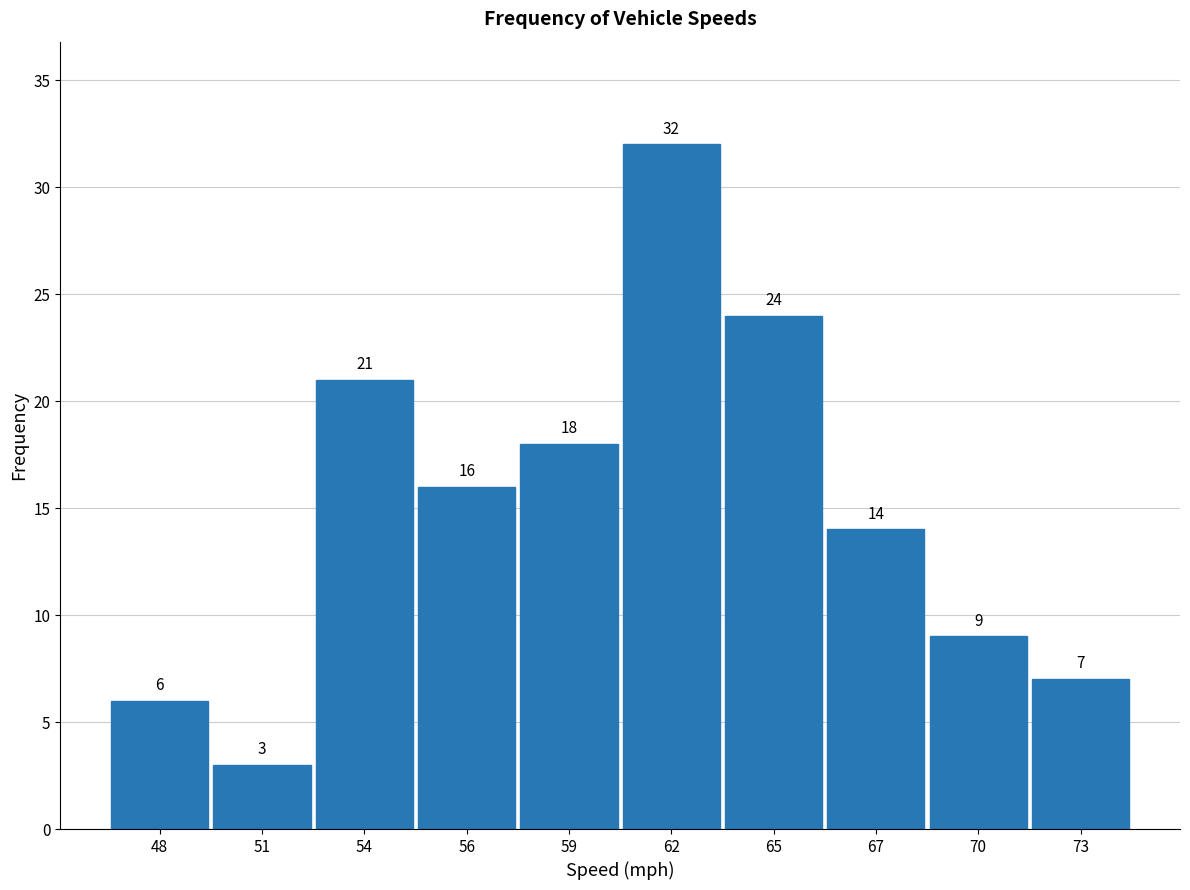

Reading left to right, list all the values displayed in this chart.

48=6	51=3	54=21	56=16	59=18	62=32	65=24	67=14	70=9	73=7